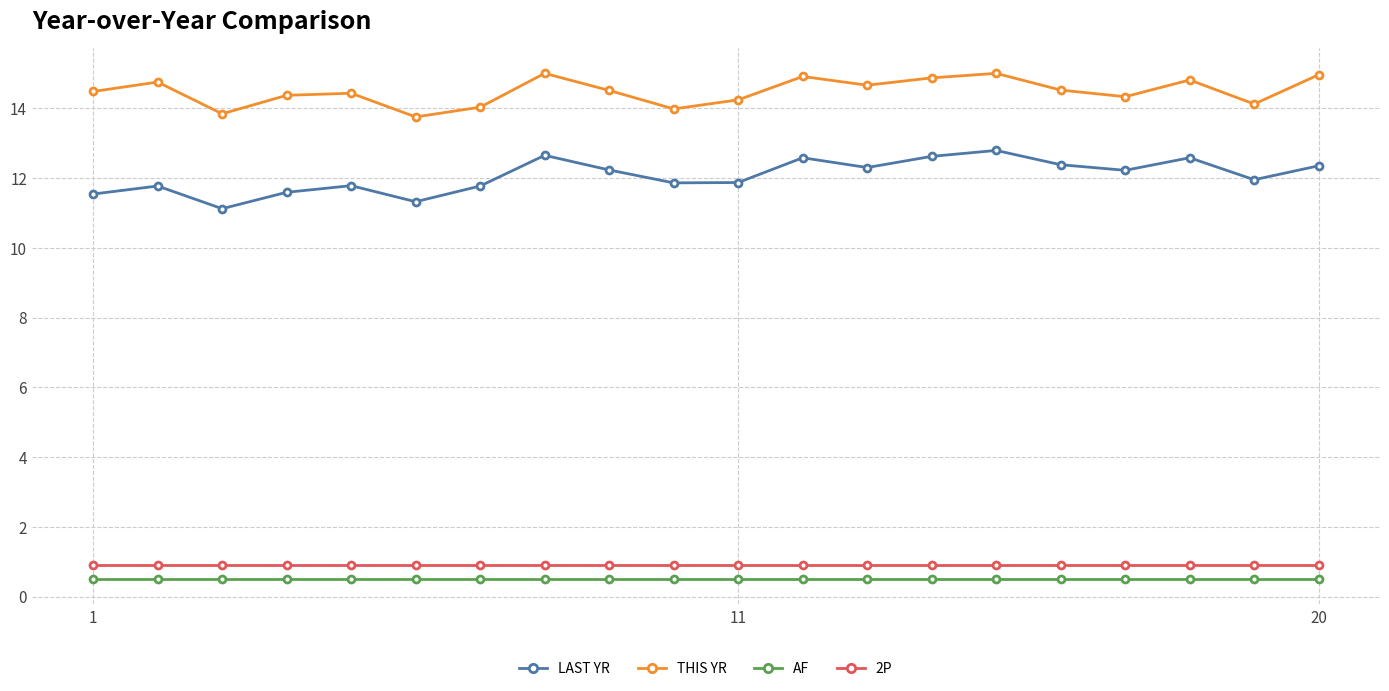

True or false: 2P and THIS YR intersect in this chart.

False